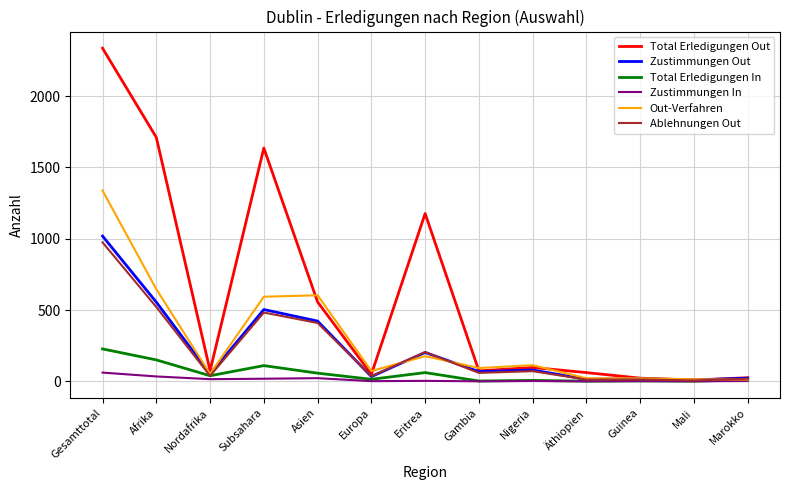

Where is the first local minimum for Out-Verfahren?

Nordafrika